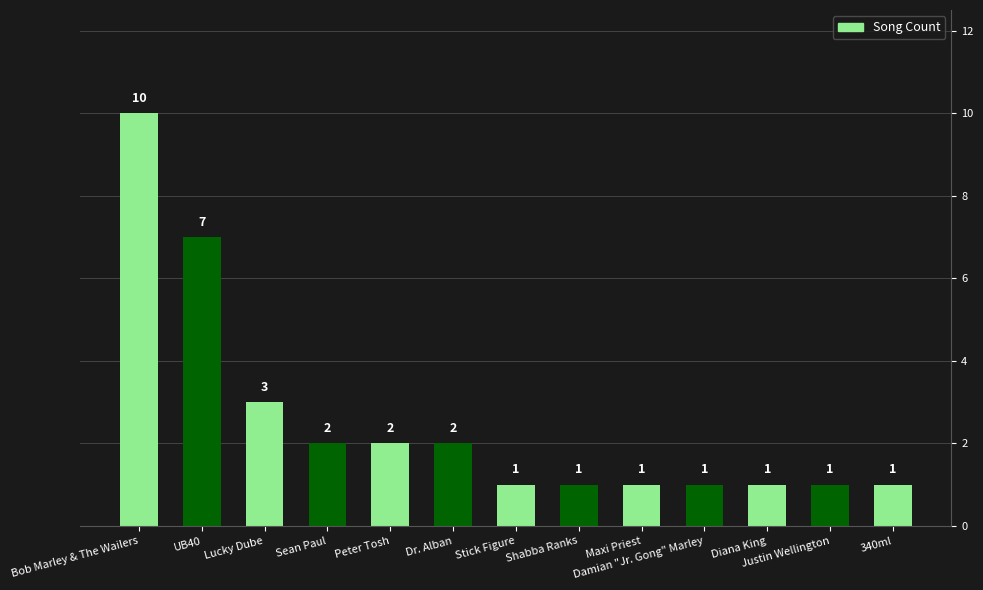

Count the number of data series in this chart.

1